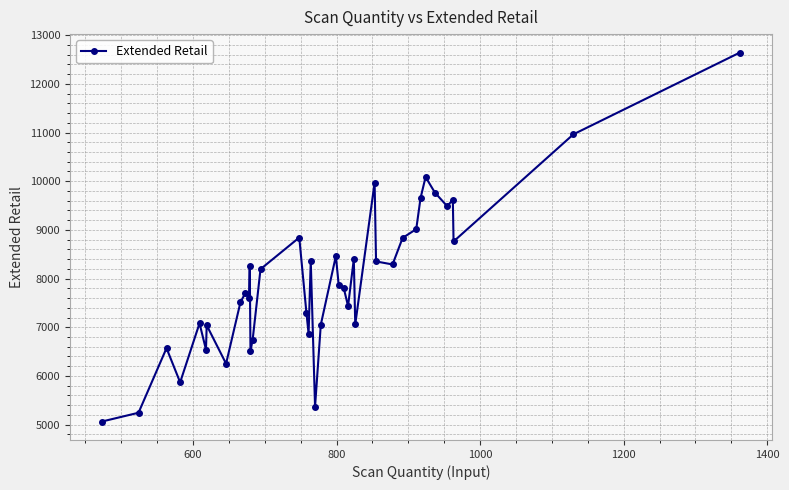

What is the value of the 11th point from the left?

7592.6